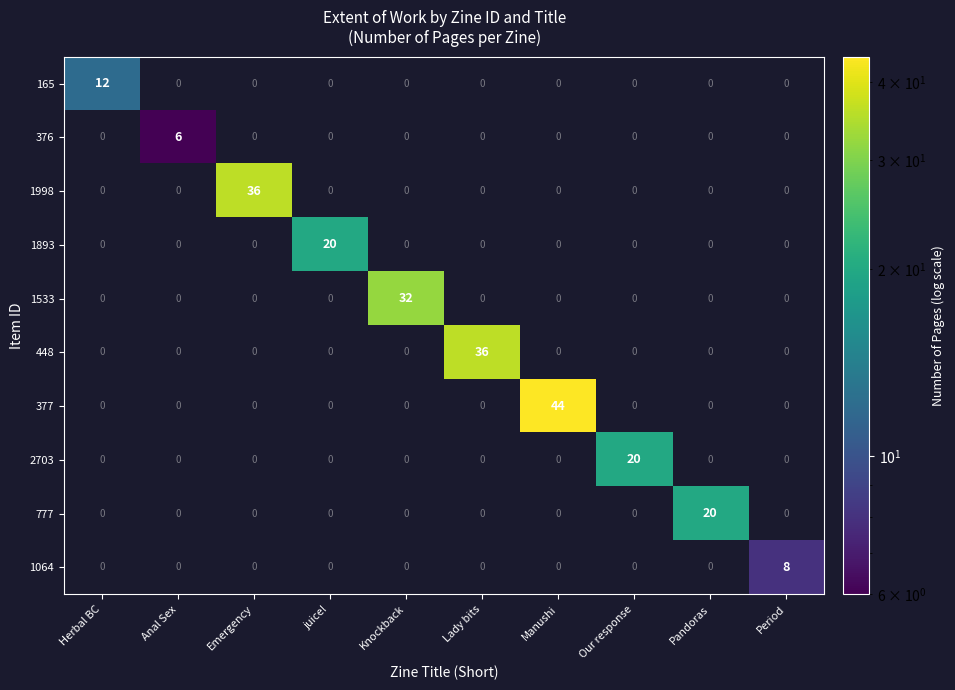

At which category is the sum across all series the highest?

Manushi